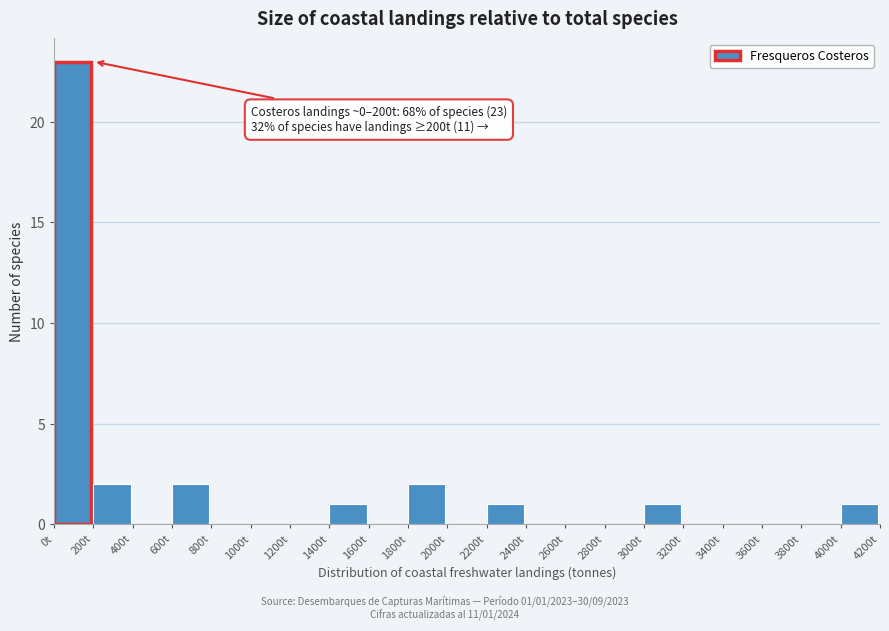

Over which range of the x-axis is the bar tallest?

0 to 200